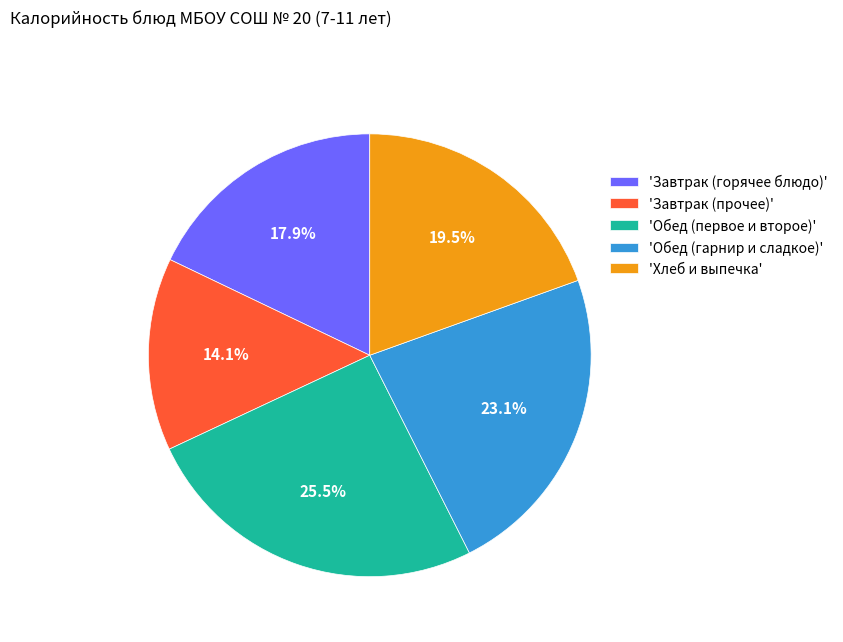

What percentage do 'Обед (гарнир и сладкое)' and 'Завтрак (горячее блюдо)' together represent?

41.0%